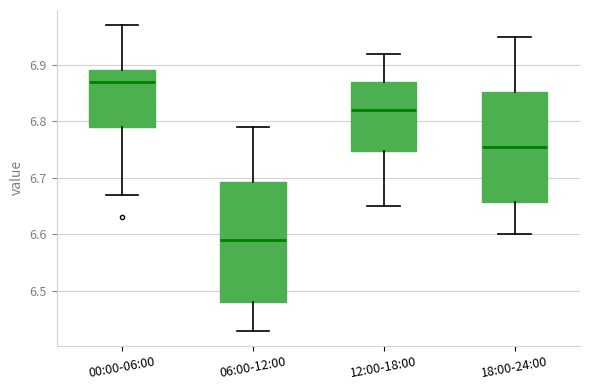

Reading left to right, read every box against the y-axis: the position of its median line, the range the box covers, and the ends of its whiskers. The values are not printed on the chart, so give them approximately, as read against the axis.

00:00-06:00: median 6.87, box 6.79 to 6.89, whiskers 6.67 to 6.97
06:00-12:00: median 6.59, box 6.48 to 6.69, whiskers 6.43 to 6.79
12:00-18:00: median 6.82, box 6.75 to 6.87, whiskers 6.65 to 6.92
18:00-24:00: median 6.76, box 6.66 to 6.85, whiskers 6.60 to 6.95